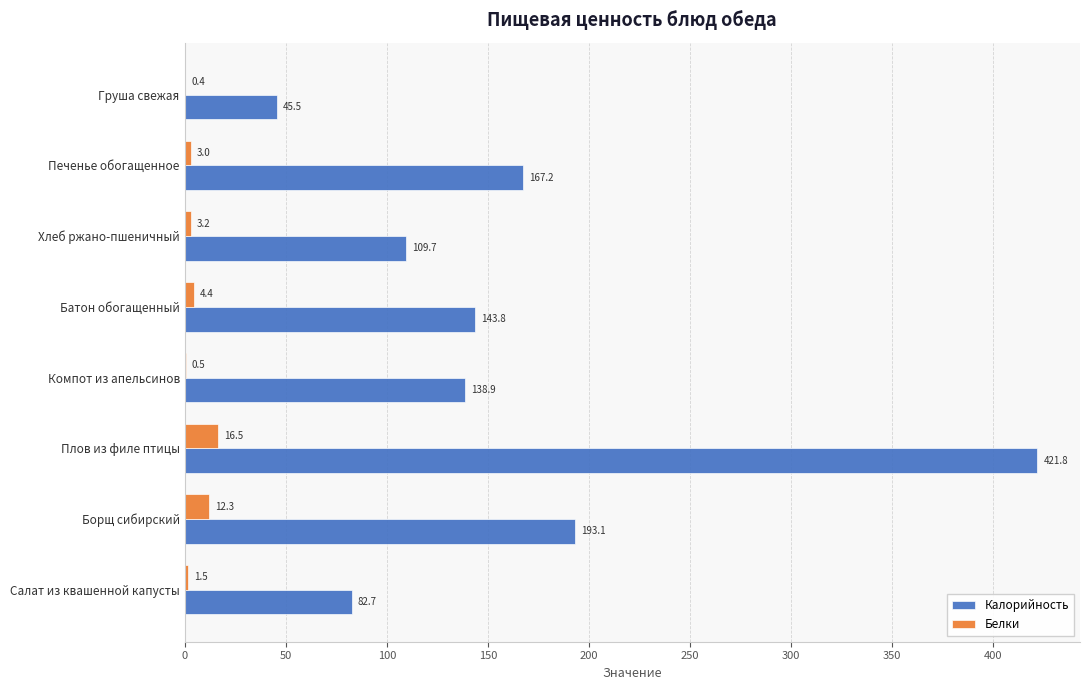

What is the sum of all Калорийность values?

1302.7